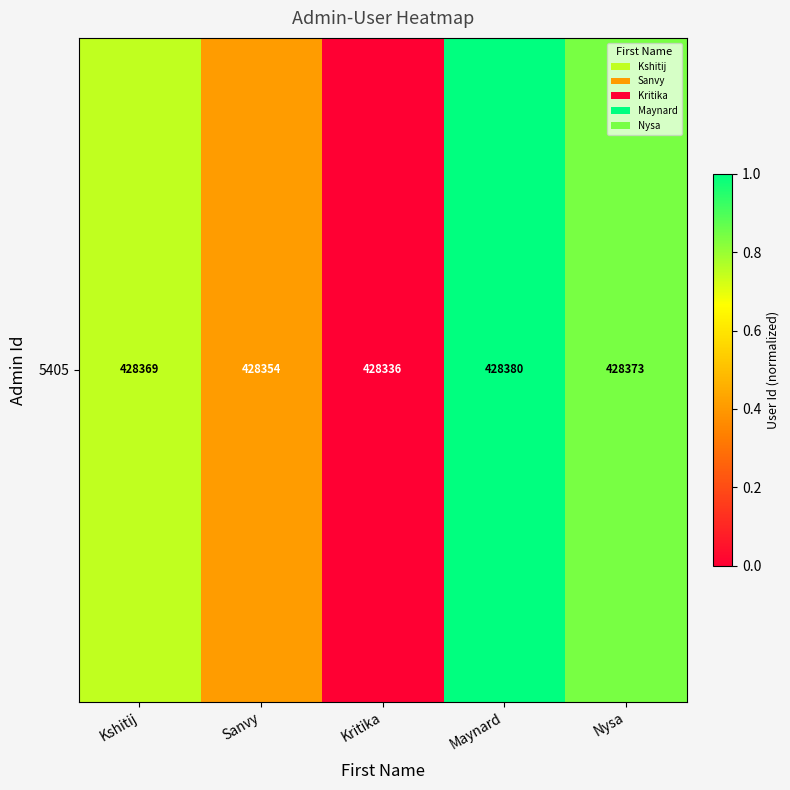

What is the change in value from Kshitij to Maynard?

+0.2